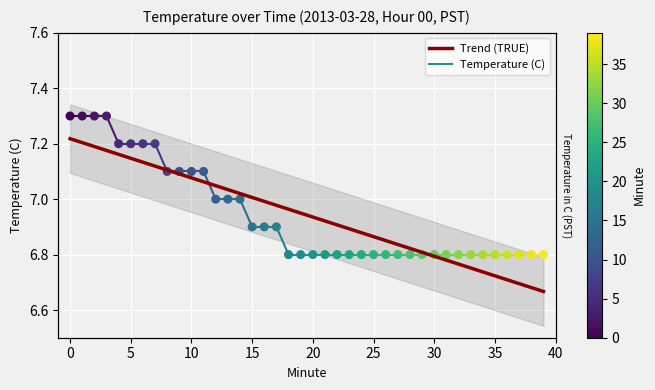

Between 7 and 37, which is larger?

7